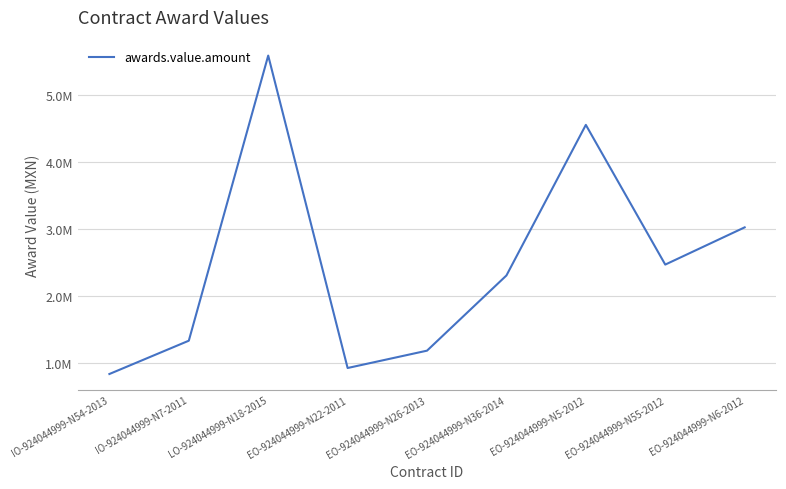

List the labels in order of value, largest first.

LO-924044999-N18-2015, EO-924044999-N5-2012, EO-924044999-N6-2012, EO-924044999-N55-2012, EO-924044999-N36-2014, IO-924044999-N7-2011, EO-924044999-N26-2013, EO-924044999-N22-2011, IO-924044999-N54-2013